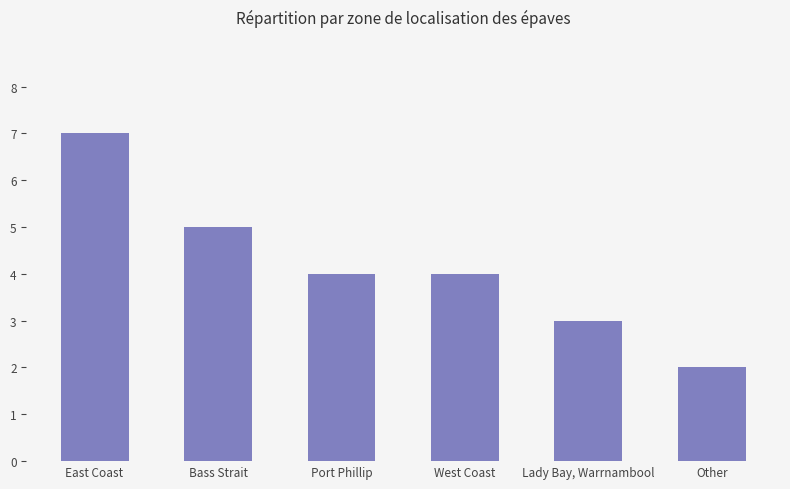

True or false: the data shows 3 at Lady Bay, Warrnambool.

True